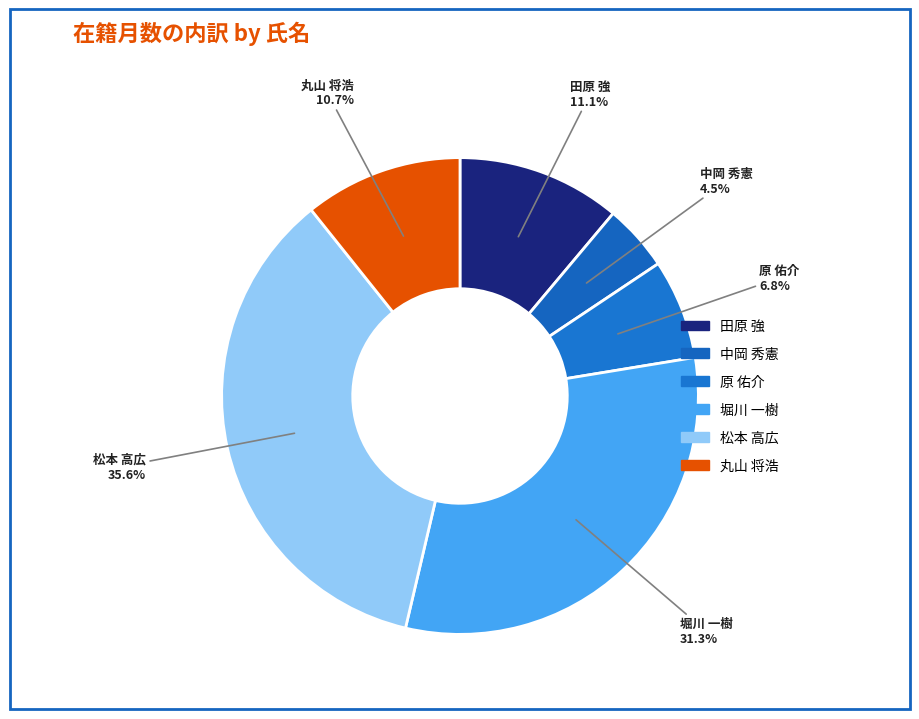

How many slices are in this pie chart?

6